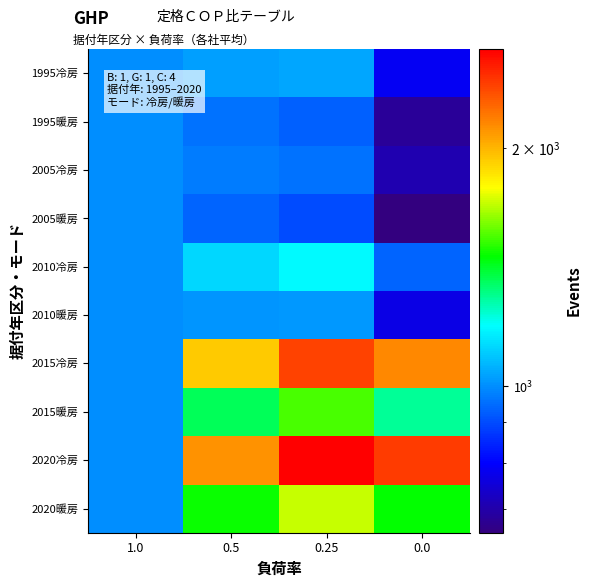

Reading left to right, transcribe all the data shown in this chart.

1995冷房: 1.0=1000	0.5=1025	0.25=1037	0.0=787
1995暖房: 1.0=1000	0.5=955	0.25=932	0.0=682
2005冷房: 1.0=1000	0.5=971	0.25=957	0.0=707
2005暖房: 1.0=1000	0.5=936	0.25=903	0.0=653
2010冷房: 1.0=1000	0.5=1124	0.25=1186	0.0=936
2010暖房: 1.0=1000	0.5=1011	0.25=1017	0.0=767
2015冷房: 1.0=1000	0.5=1929	0.25=2393	0.0=2143
2015暖房: 1.0=1000	0.5=1363	0.25=1544	0.0=1294
2020冷房: 1.0=1000	0.5=2111	0.25=2667	0.0=2417
2020暖房: 1.0=1000	0.5=1472	0.25=1708	0.0=1458